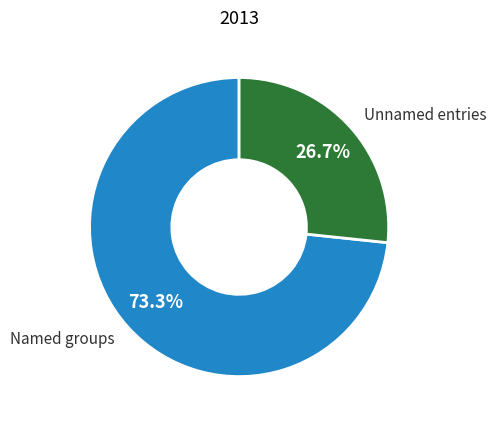

Approximately how many times larger is the value at Named groups compared to Unnamed entries?

2.7